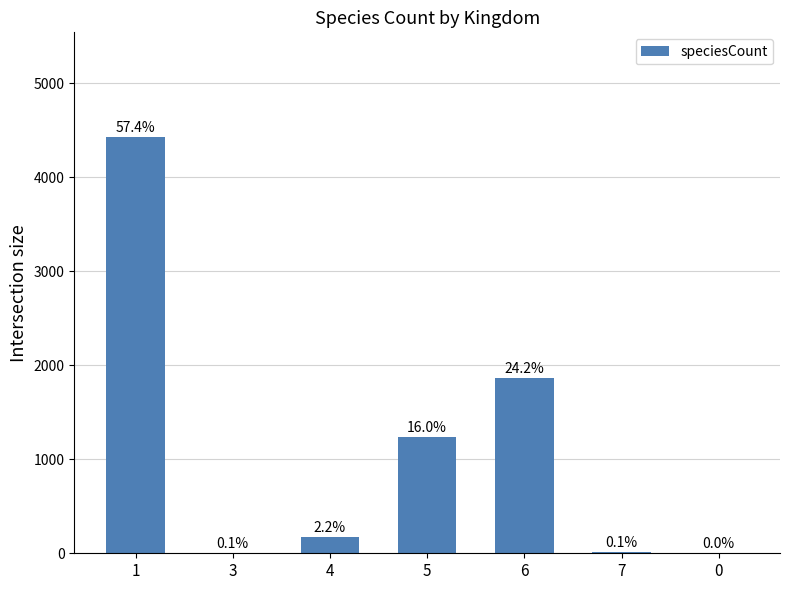

Are the bars horizontal?

No